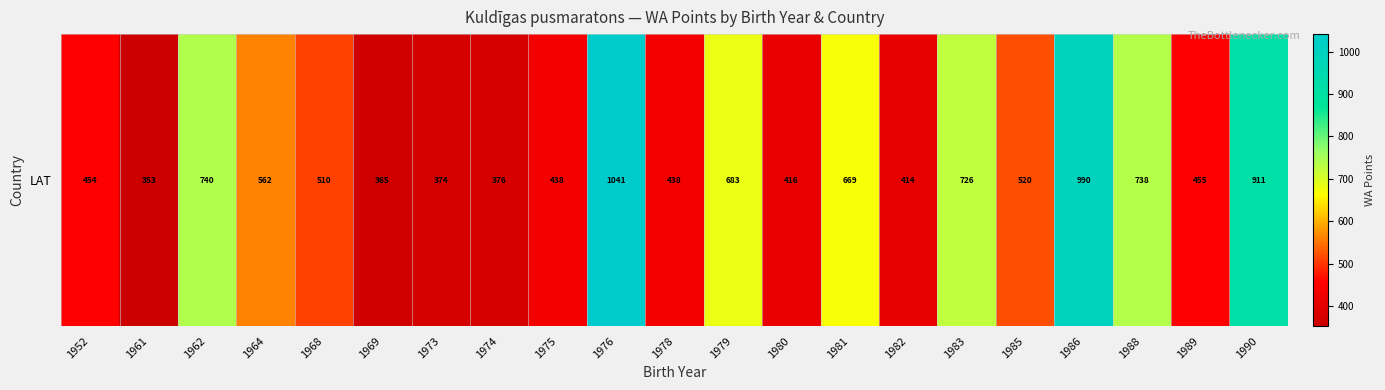

The value at 1990 is 911. True or false?

True